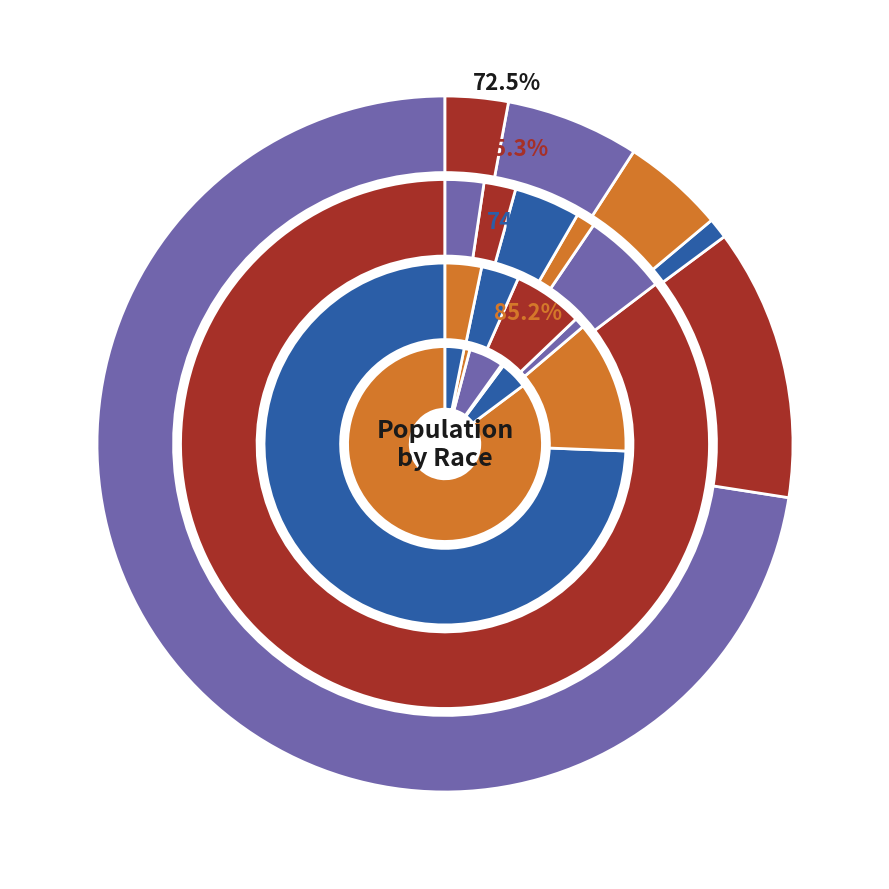

True or false: White alone accounts for 71% of the total.

False